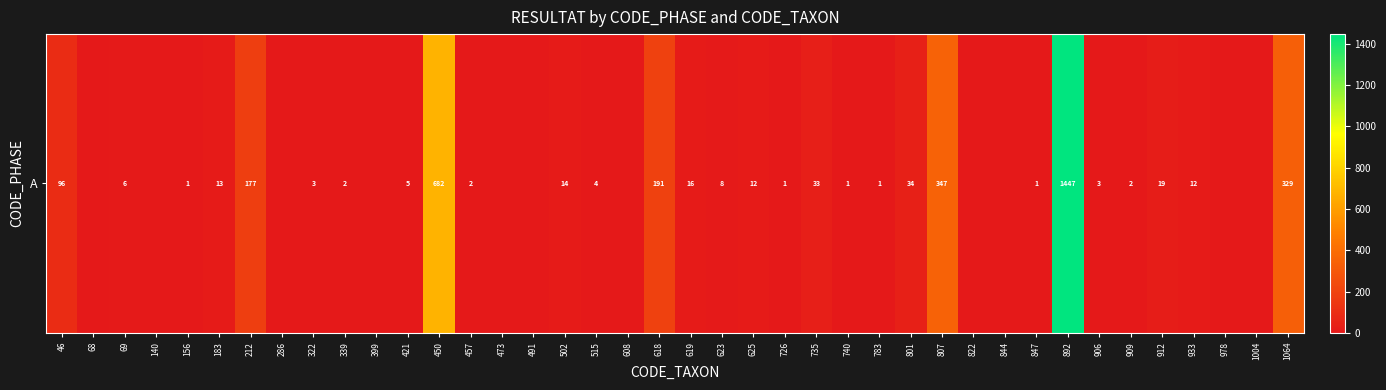

The chart shows a value of 1 at 726. True or false?

False